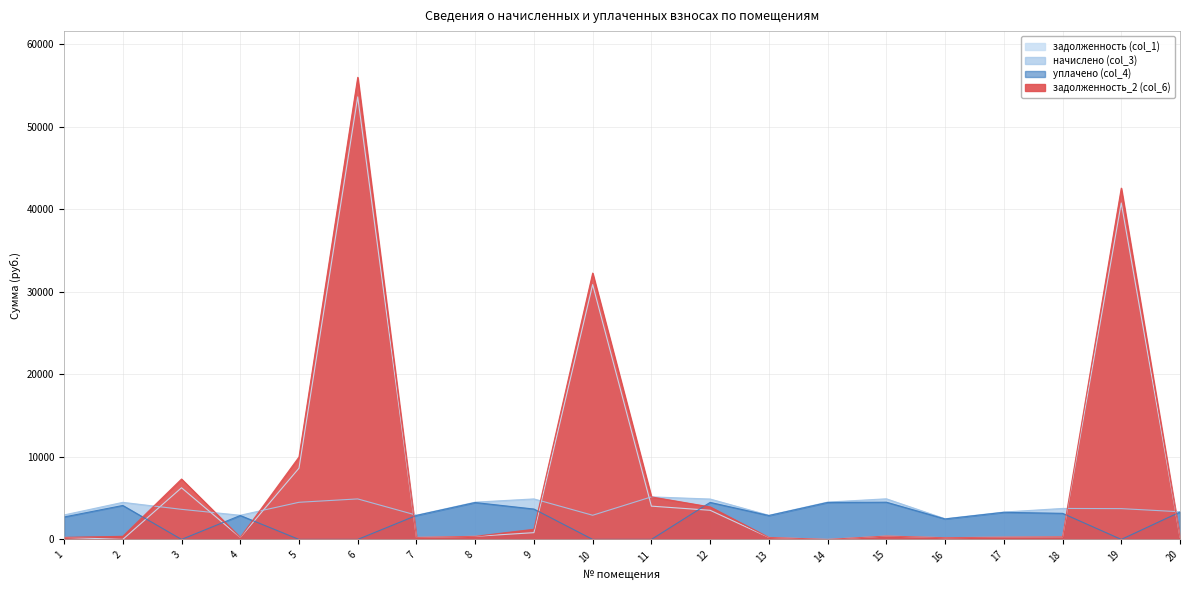

True or false: начислено (col_3) has a value of 993.0 at 17.

False